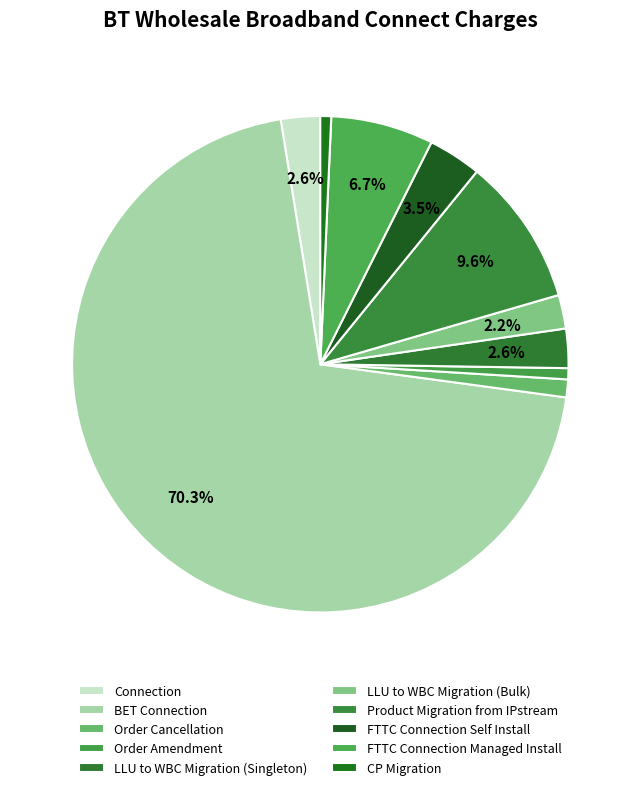

To the nearest percent, what is the difference between the Product Migration from IPstream and LLU to WBC Migration (Singleton) slice percentages?

7%